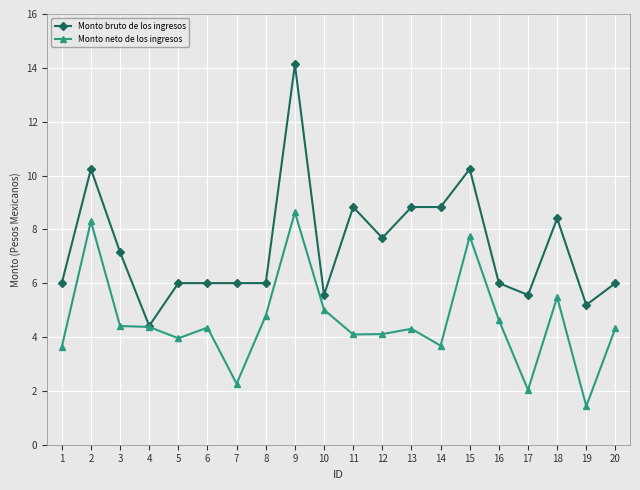

What is the difference between the highest and lowest values at 11?

4.7